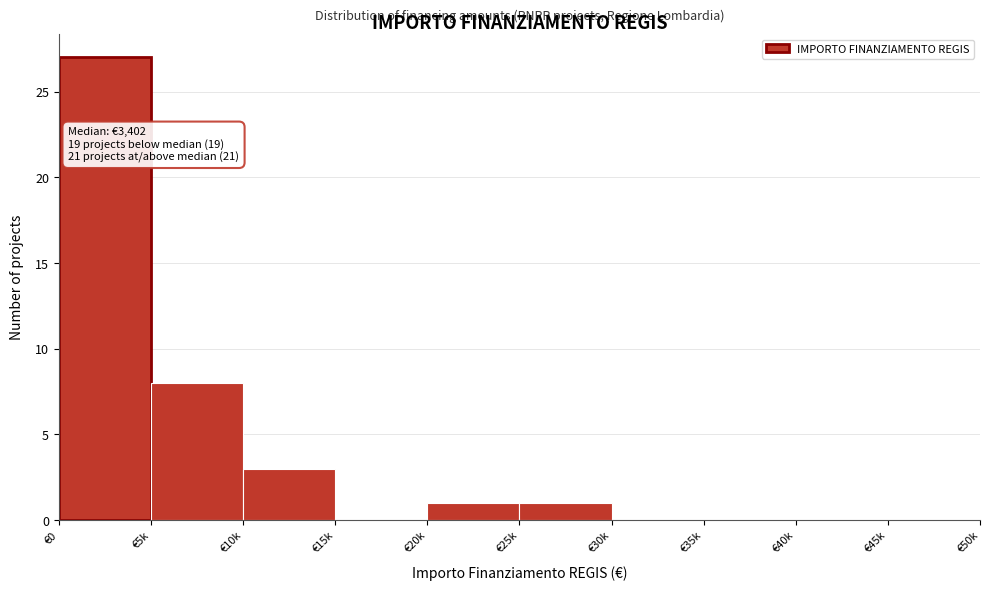

Reading right to left, list all the values displayed in this chart.

€45k=0	€40k=0	€35k=0	€30k=0	€25k=1	€20k=1	€15k=0	€10k=3	€5k=8	€0=27